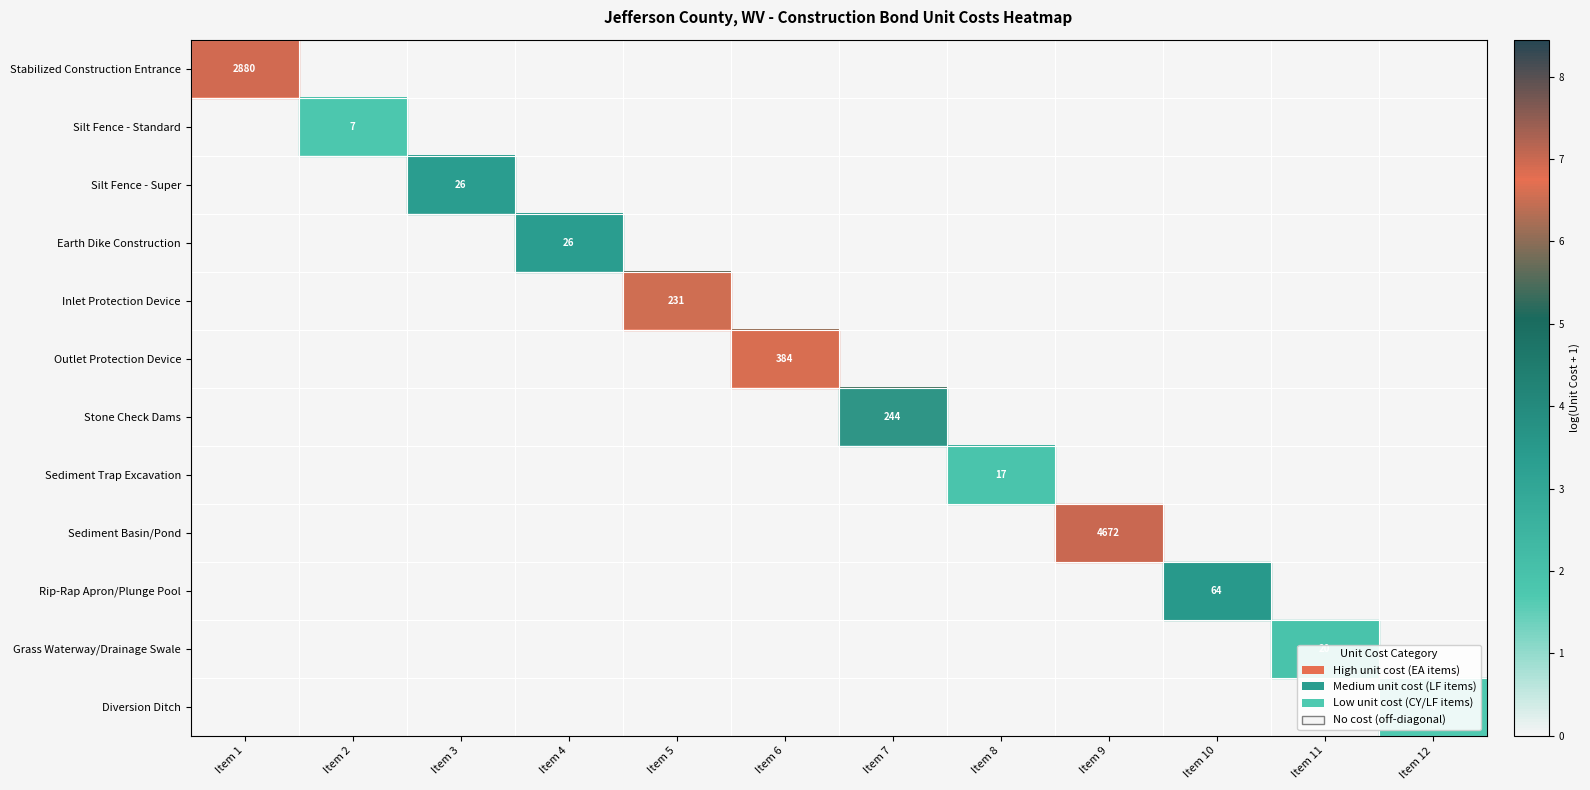

The Sediment Basin/Pond series shows 1908 at Item 9. True or false?

False